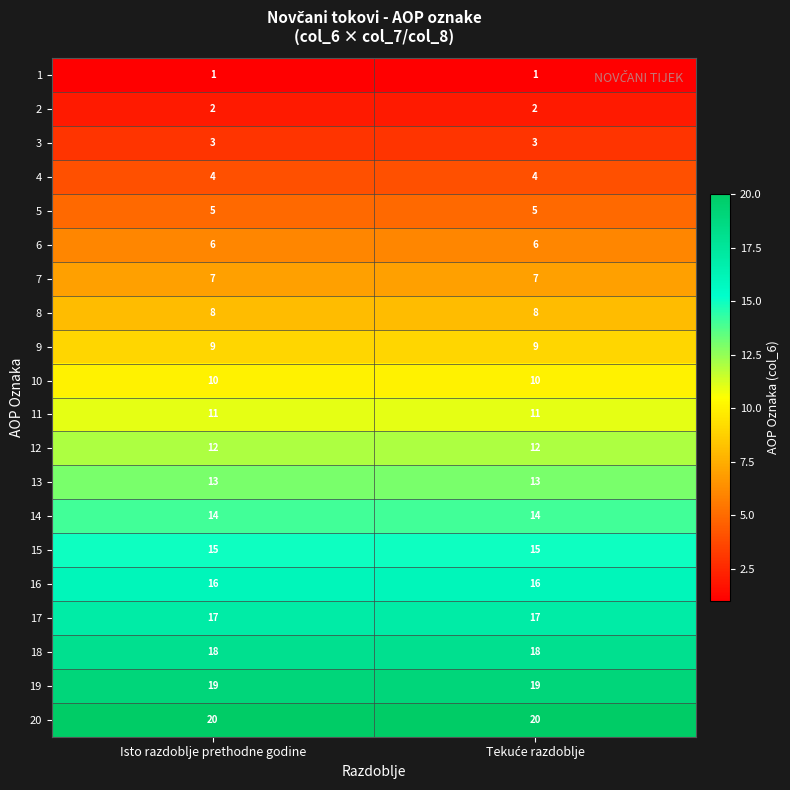

True or false: 8 has a value of 2 at Isto razdoblje prethodne godine.

False